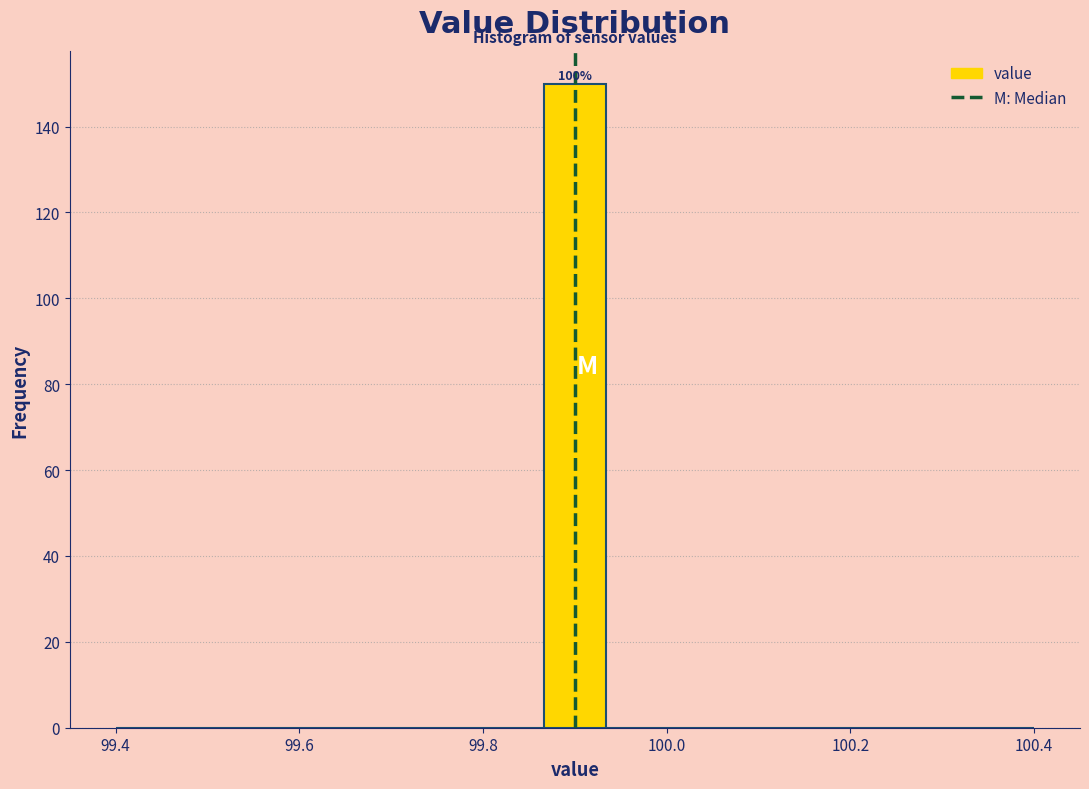

Around what value on the x-axis is the tallest bar? Give the approximate position of its centre, as read against the axis.

99.90